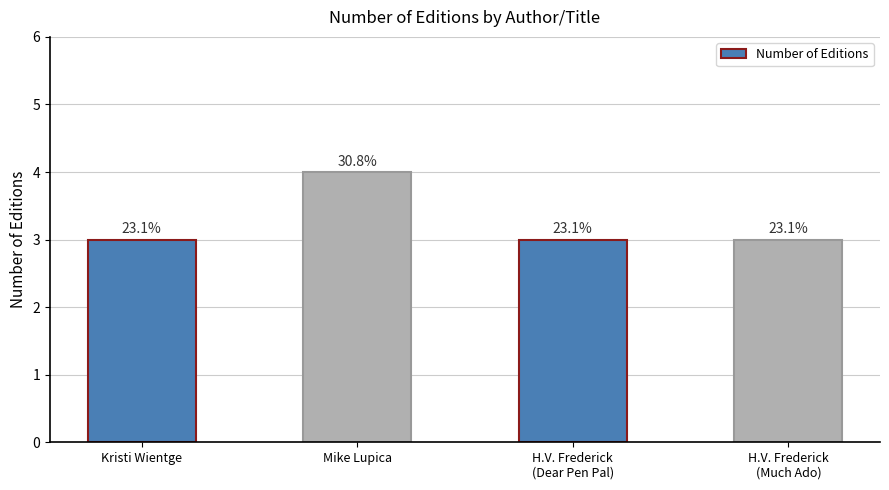

How many bars are there in total?

4